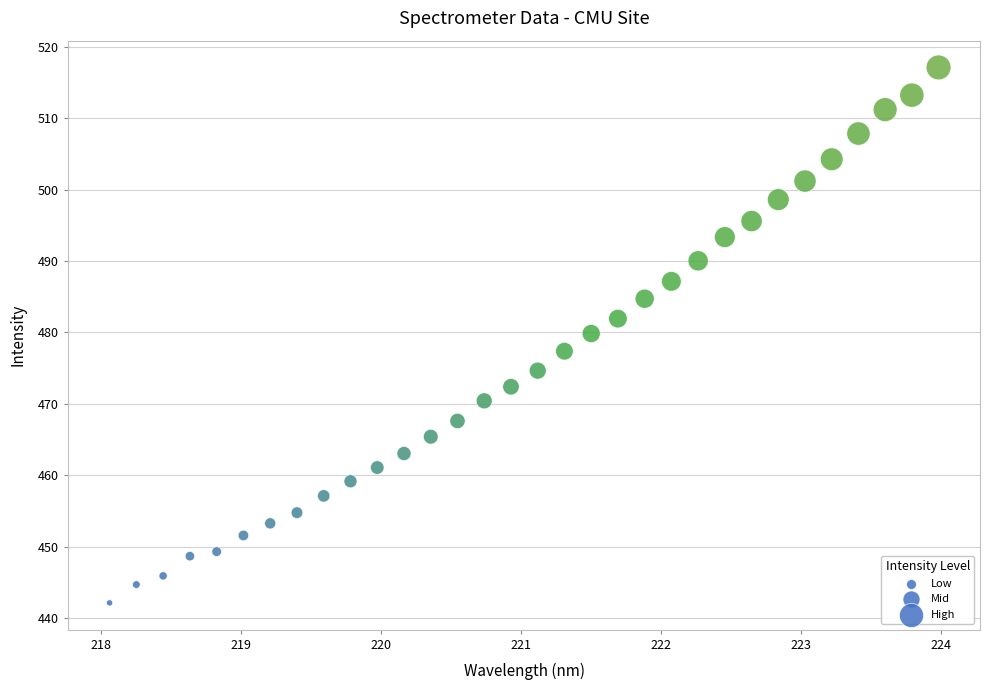

What is the range of X values (max minus min)?

5.9